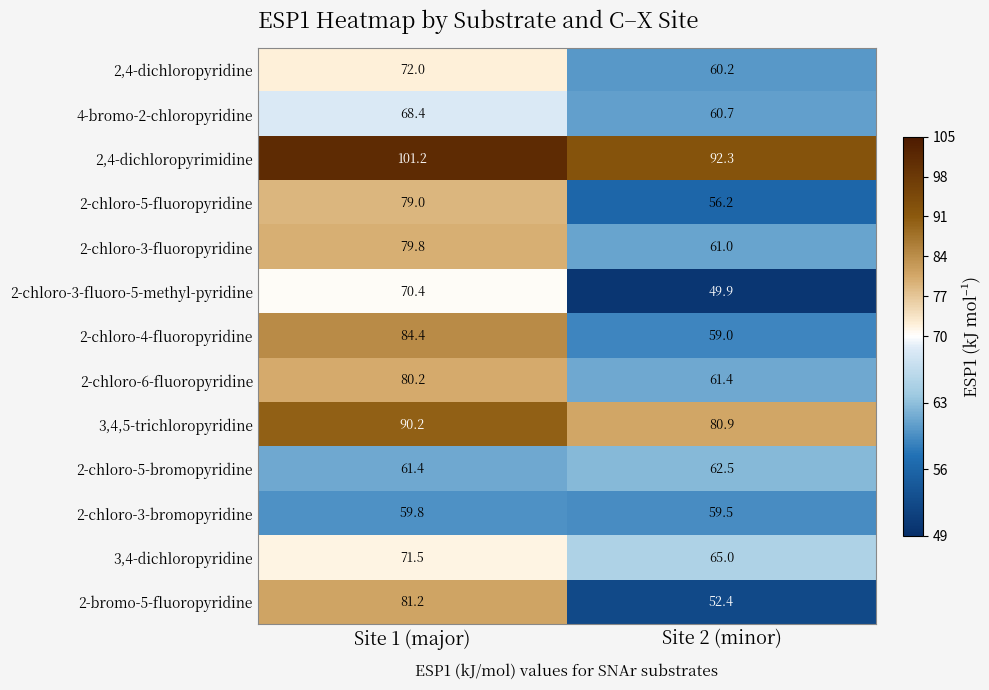

What is the difference between the 2-chloro-5-fluoropyridine values at Site 2 (minor) and Site 1 (major)?

22.8